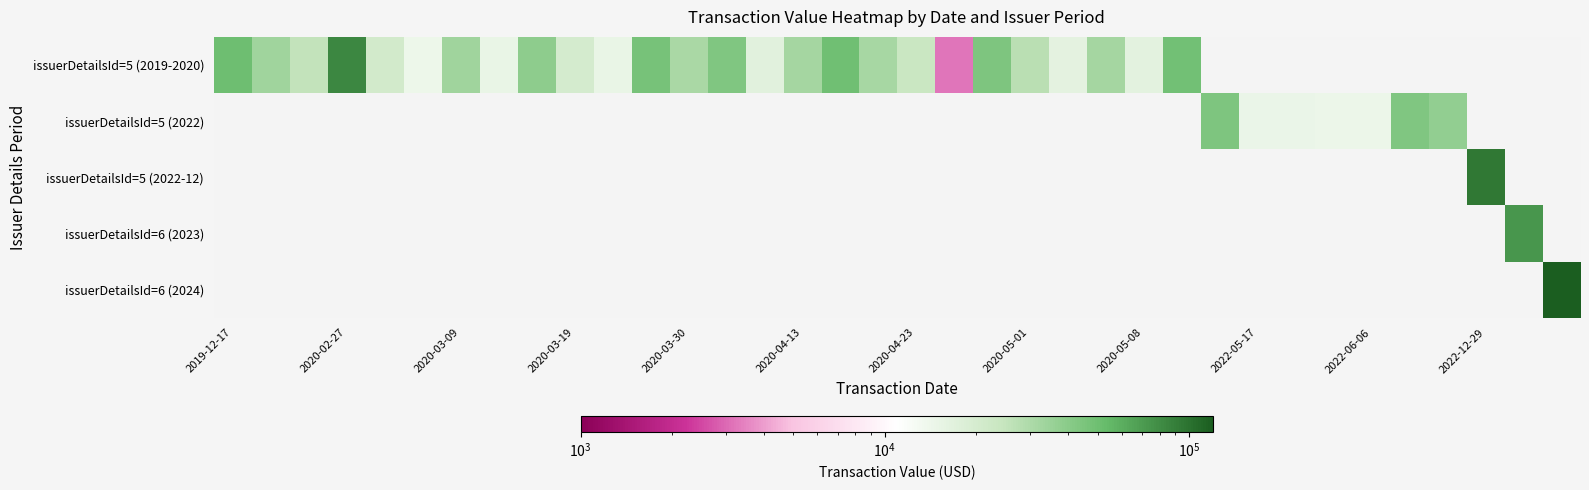

Reading left to right, what are all the values shown in this chart?

issuerDetailsId=5 (2019-2020): 49884	33125	25374	84010	20793	14174	33085	14846	38675	19940	14999	46613	30808	43180	16750	32067	49779	31721	23427	3199	44515	27152	15930	32353	16397	48763	0	0	0	0	0	0	0	0	0	0
issuerDetailsId=5 (2022): 0	0	0	0	0	0	0	0	0	0	0	0	0	0	0	0	0	0	0	0	0	0	0	0	0	0	44500	14750	14563	14400	14407	43057	37381	0	0	0
issuerDetailsId=5 (2022-12): 0	0	0	0	0	0	0	0	0	0	0	0	0	0	0	0	0	0	0	0	0	0	0	0	0	0	0	0	0	0	0	0	0	94709	0	0
issuerDetailsId=6 (2023): 0	0	0	0	0	0	0	0	0	0	0	0	0	0	0	0	0	0	0	0	0	0	0	0	0	0	0	0	0	0	0	0	0	0	72720	0
issuerDetailsId=6 (2024): 0	0	0	0	0	0	0	0	0	0	0	0	0	0	0	0	0	0	0	0	0	0	0	0	0	0	0	0	0	0	0	0	0	0	0	120720